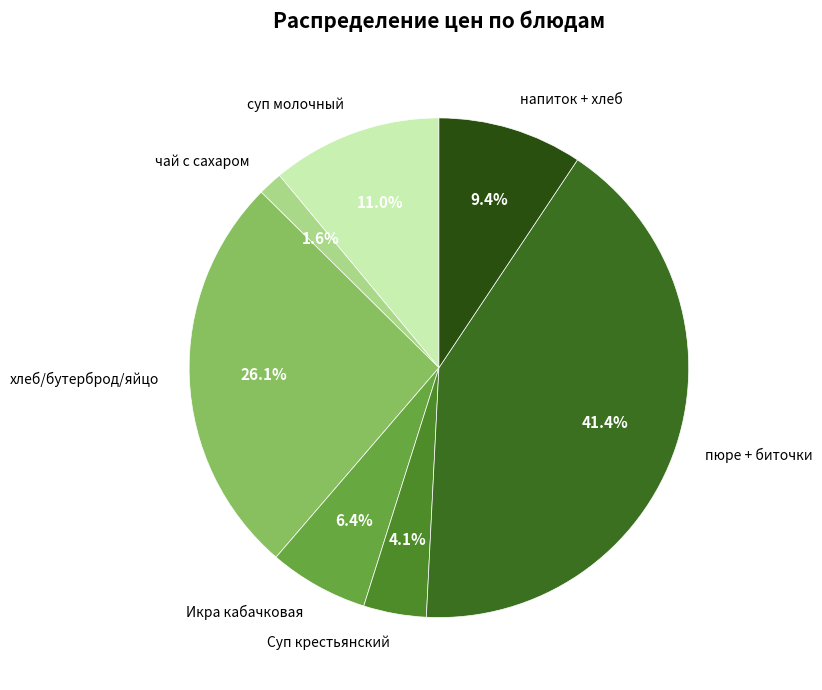

Does чай с сахаром represent more than half of the total?

No